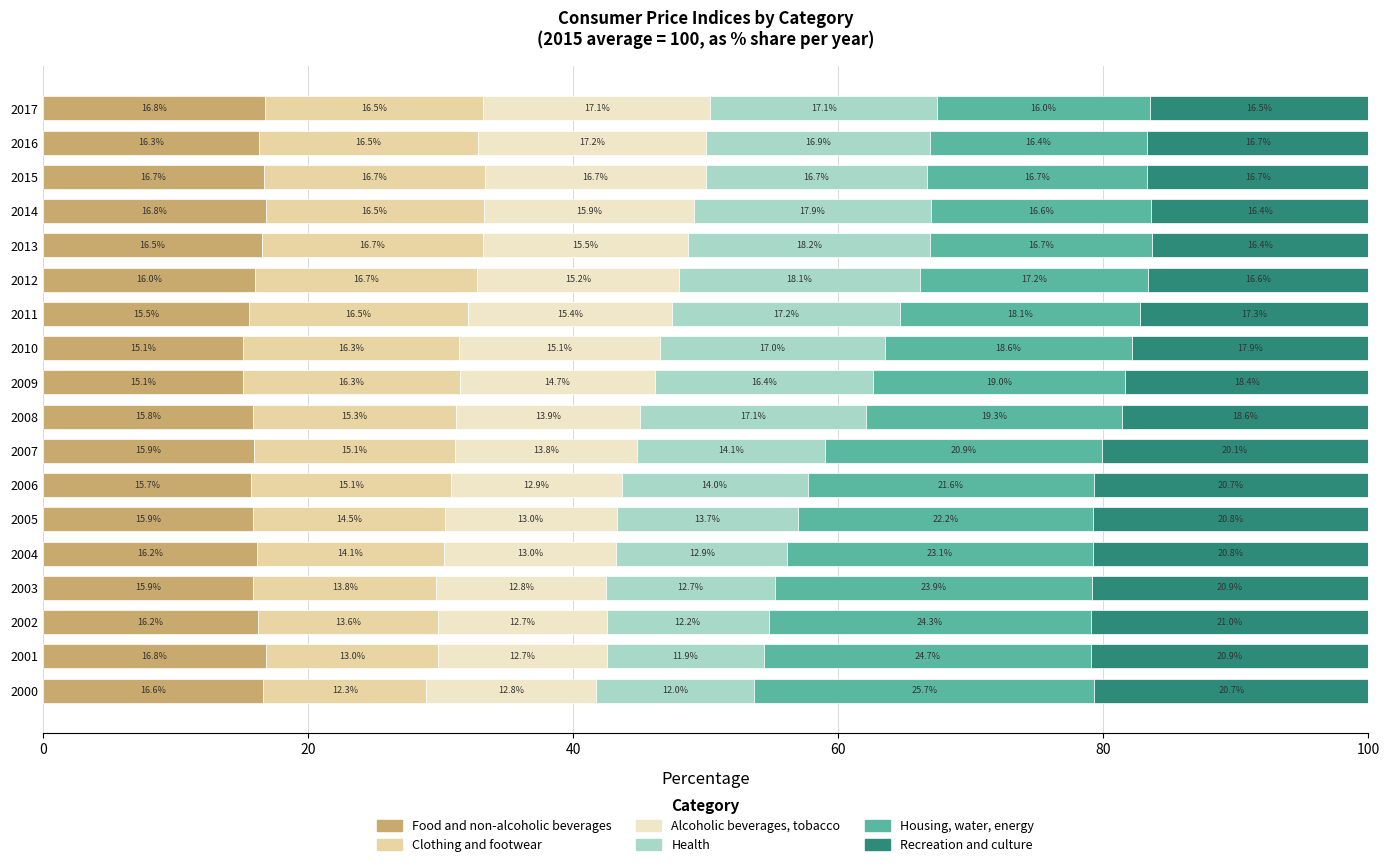

What value does the Food and non-alcoholic beverages series have at 2003?

15.9